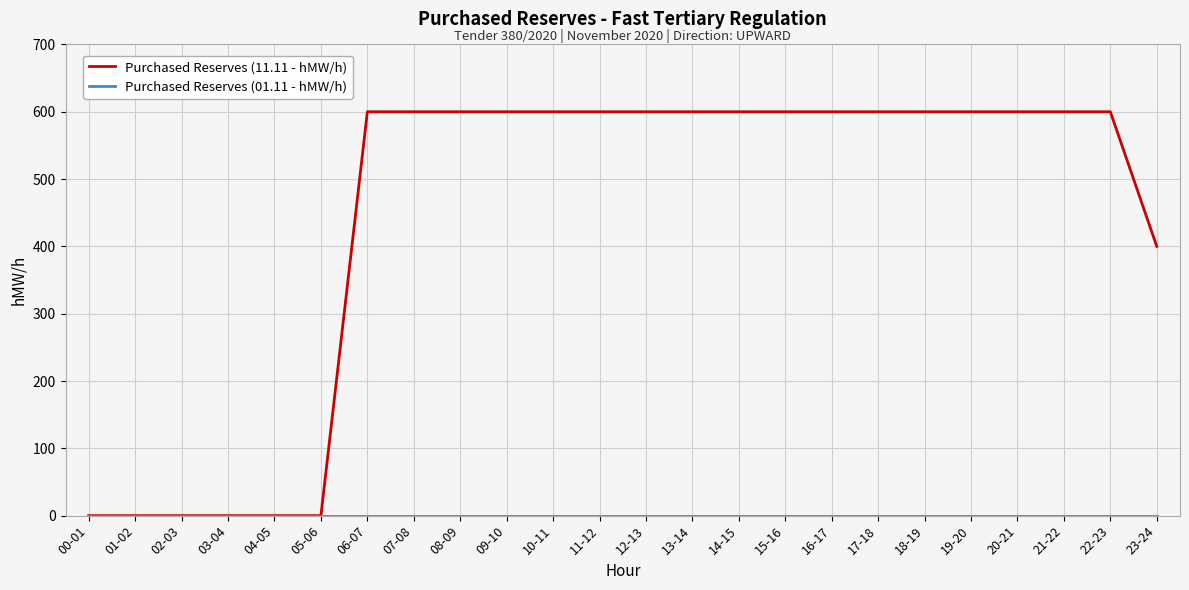

What is the maximum value shown in the chart?

600